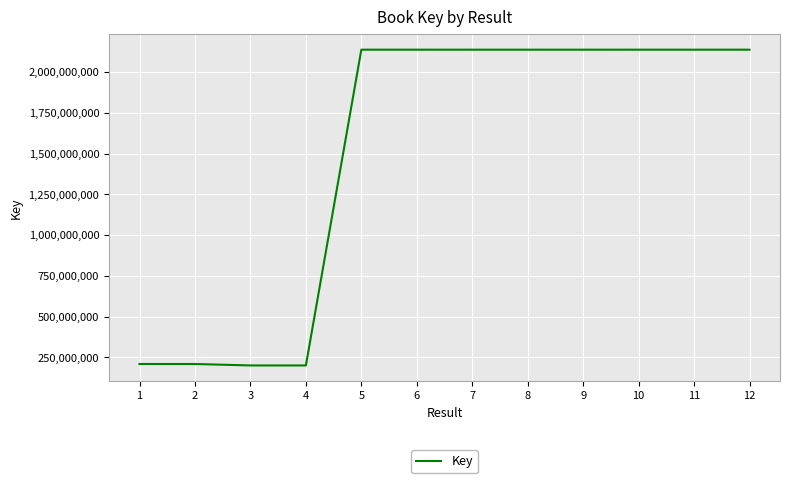

Approximately how many times larger is the value at 5 compared to 11?

1.0